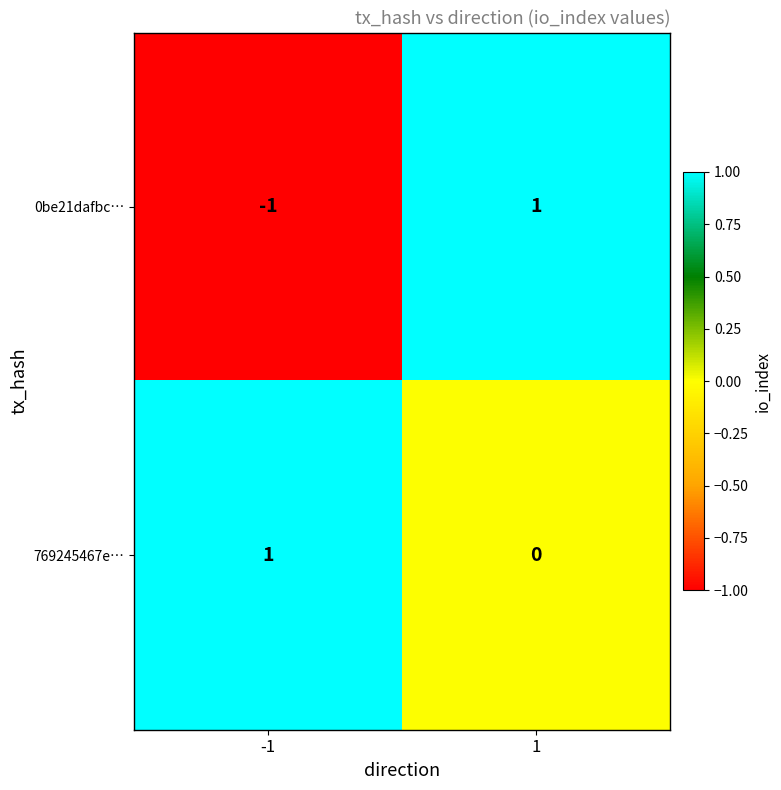

Between -1 and 1, which series saw the biggest shift?

0be21dafbc…